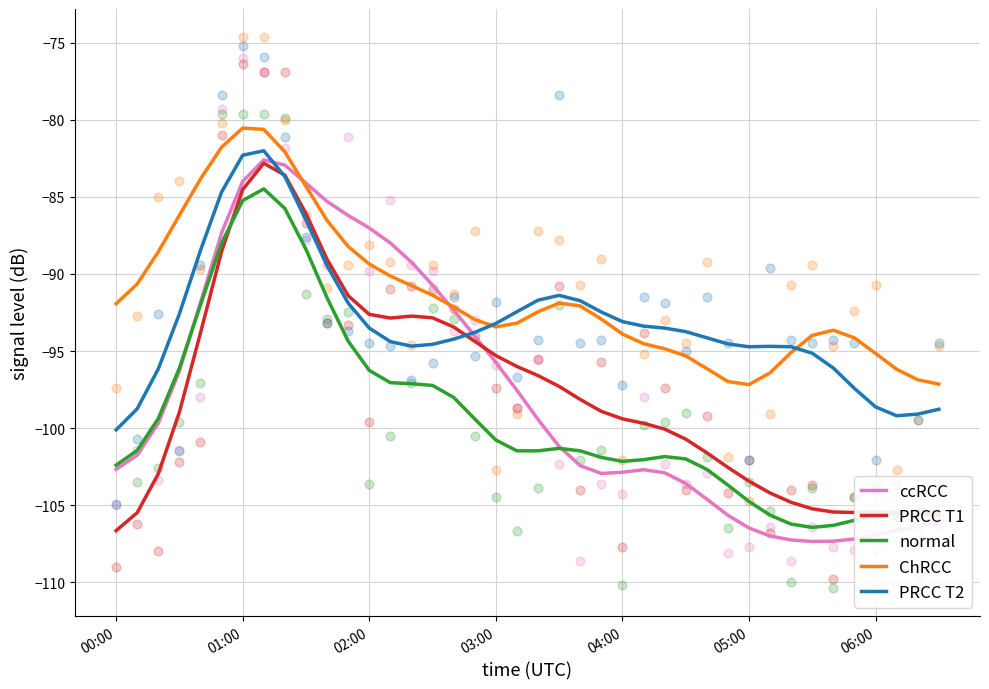

At which category is the sum across all series the highest?

7